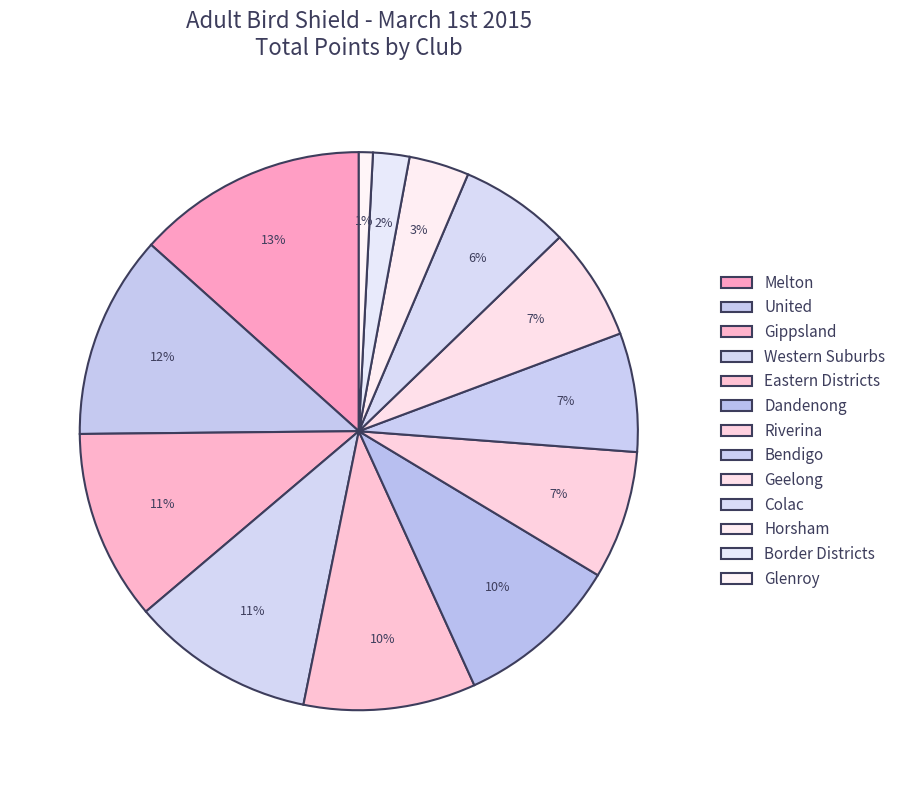

Combined, do Horsham and Dandenong account for over 50%?

No